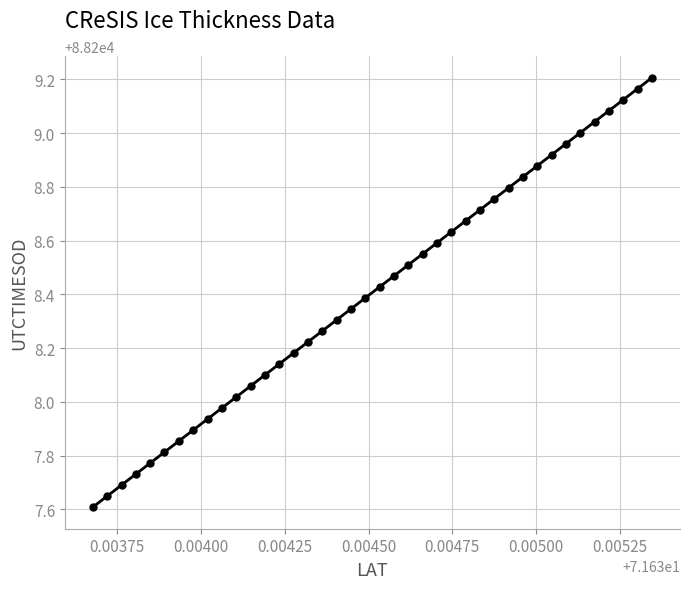

What is the range of Y values (max minus min)?

1.6